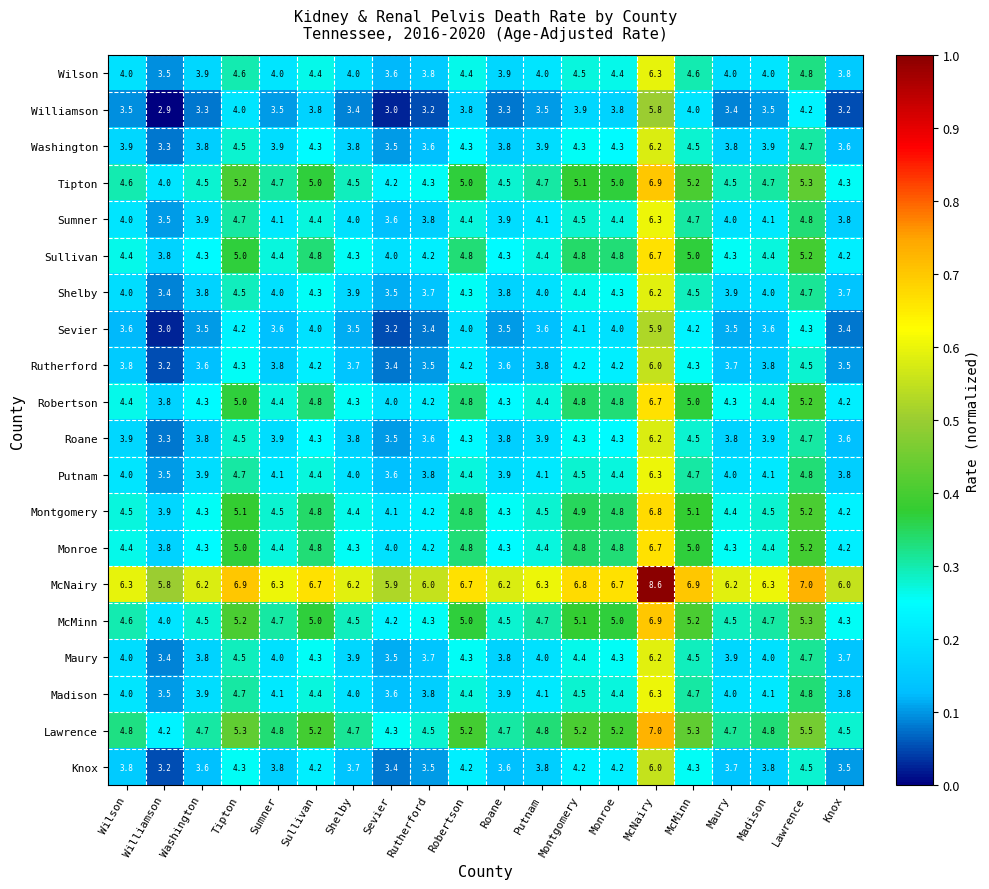

Read the McMinn value at Roane.

4.5